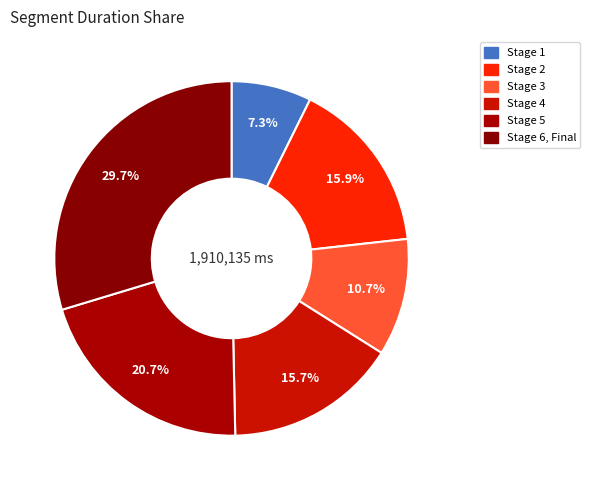

How many slices are in this pie chart?

6